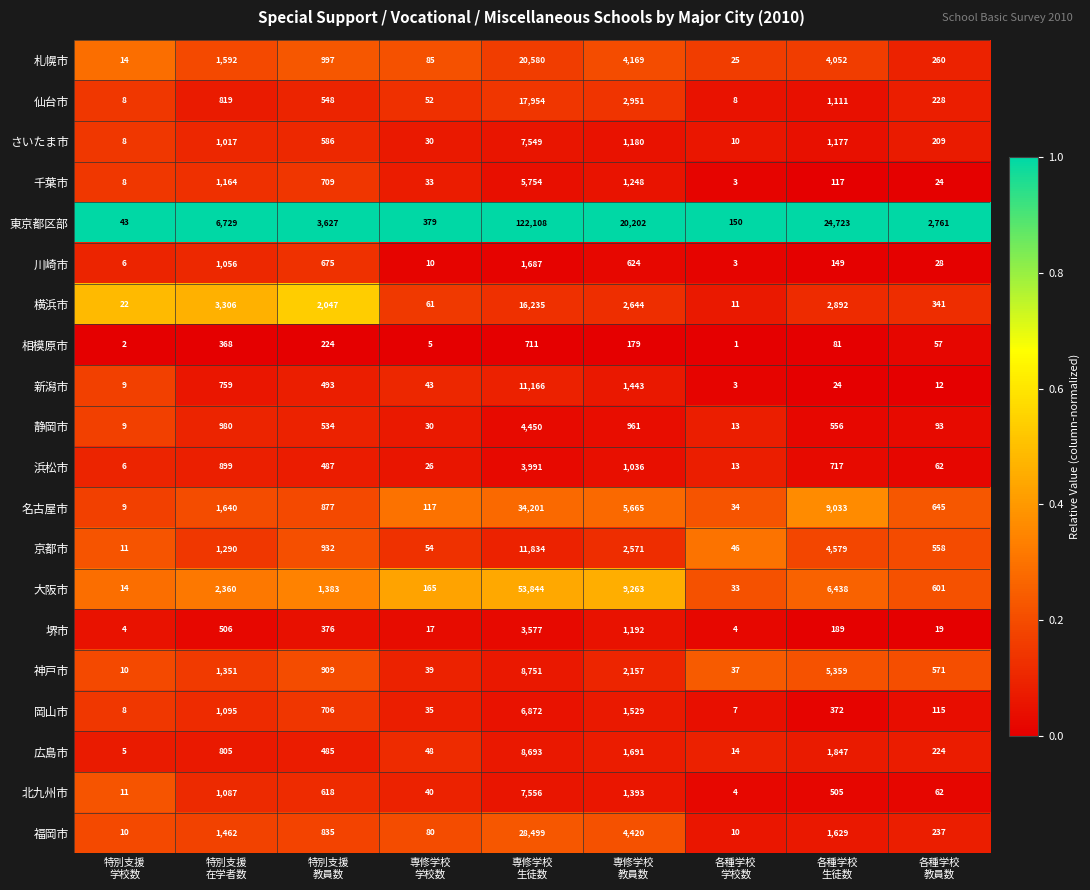

Rank the series by their maximum value, from highest to lowest.

東京都区部, 大阪市, 名古屋市, 福岡市, 札幌市, 仙台市, 横浜市, 京都市, 新潟市, 神戸市, 広島市, 北九州市, さいたま市, 岡山市, 千葉市, 静岡市, 浜松市, 堺市, 川崎市, 相模原市